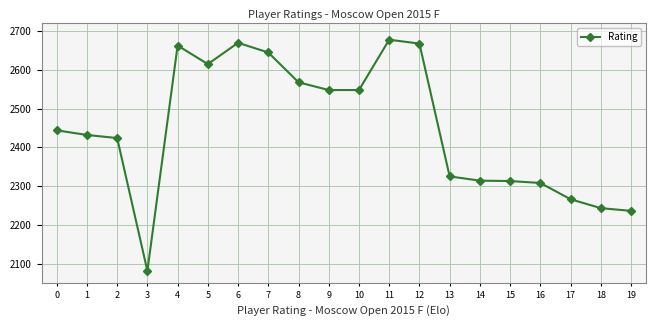

True or false: the data has more than 0 interior local peaks.

True